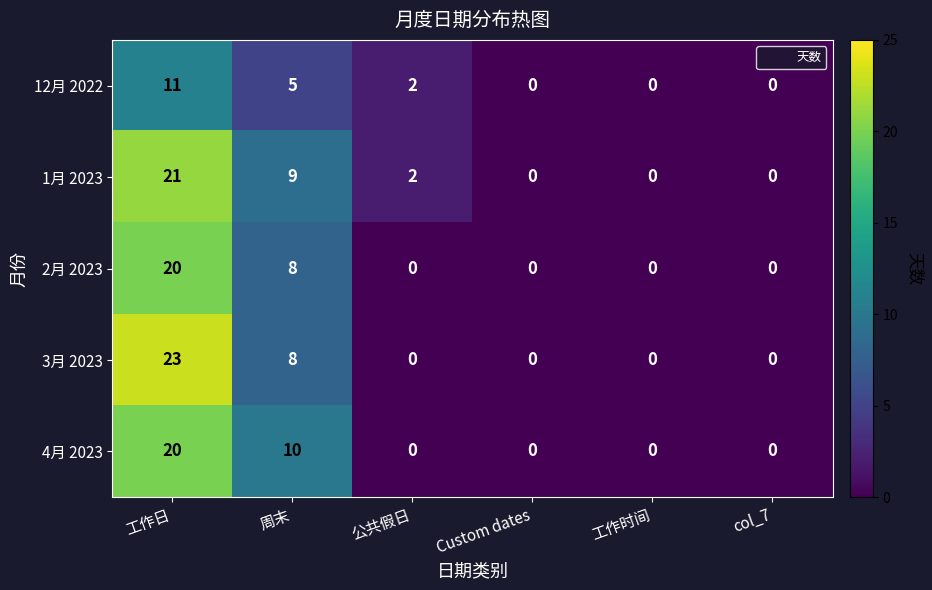

True or false: 2月 2023 has a value of 0 at Custom dates.

True